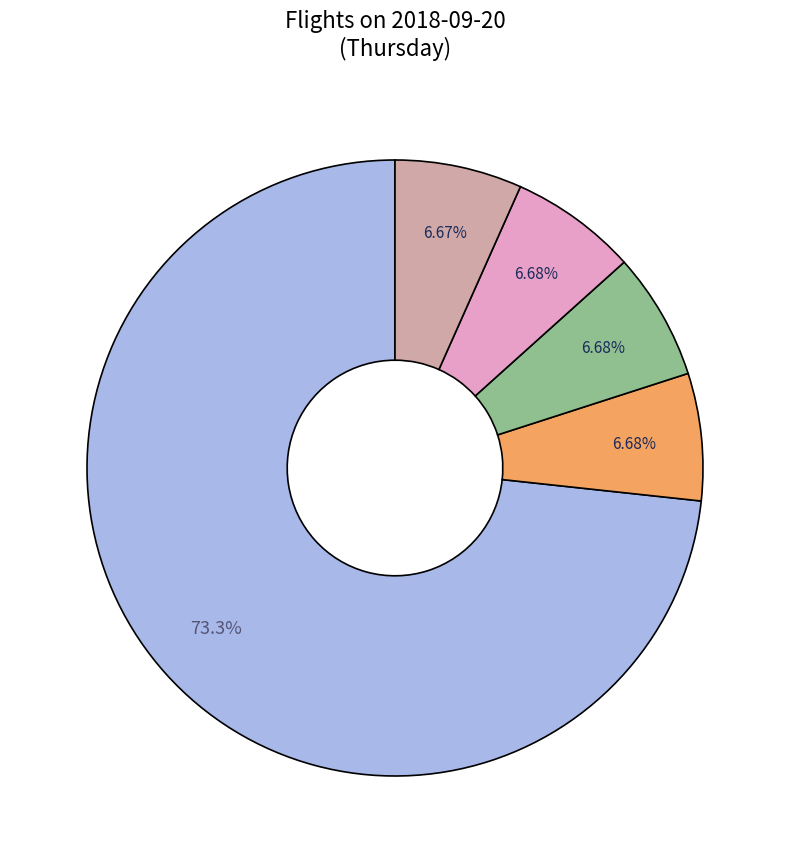

Does any single category account for the majority?

Yes